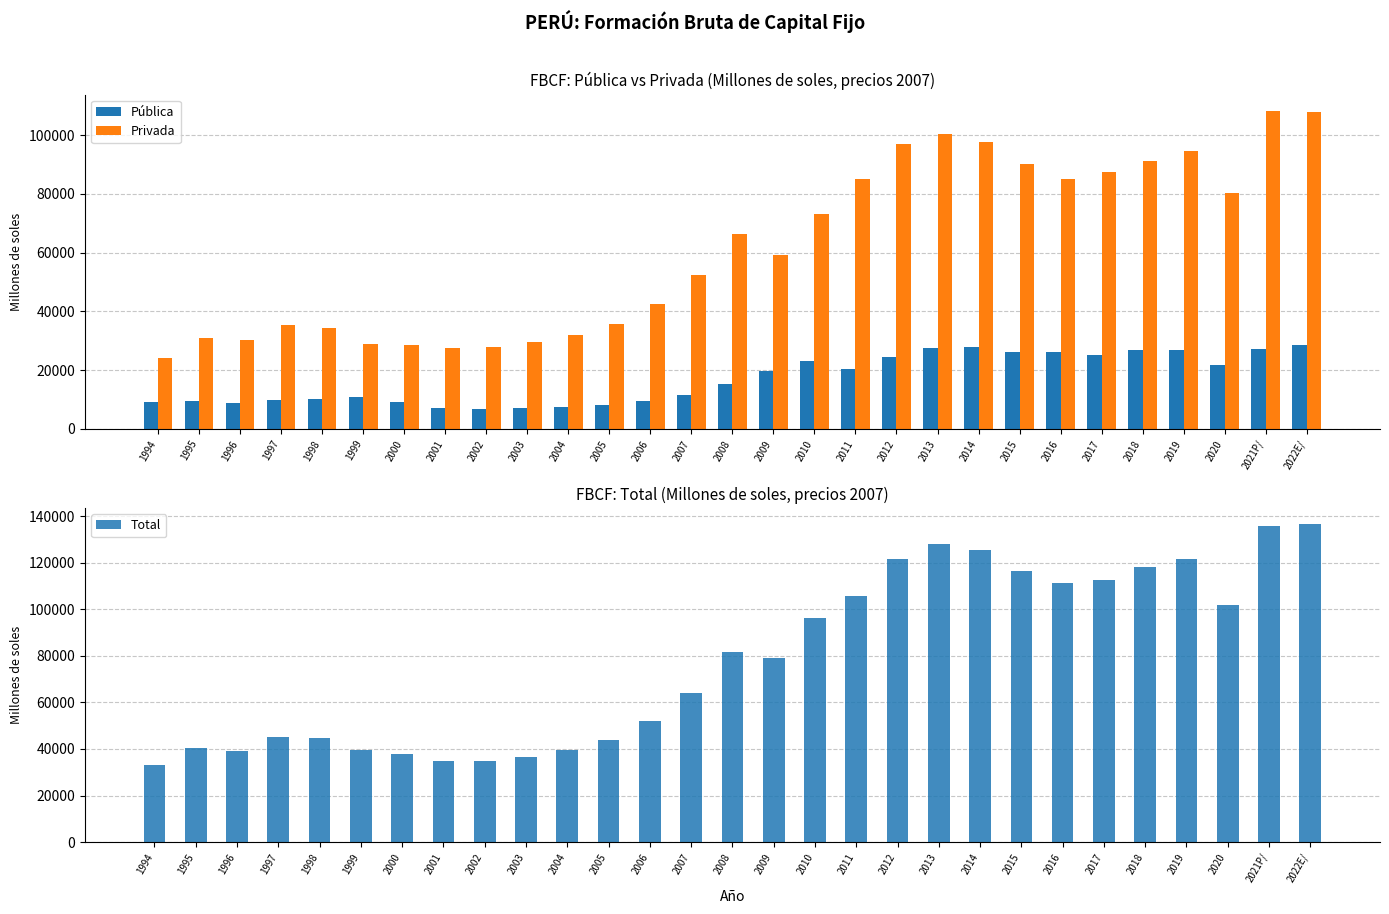

Does the chart contain stacked bars?

No